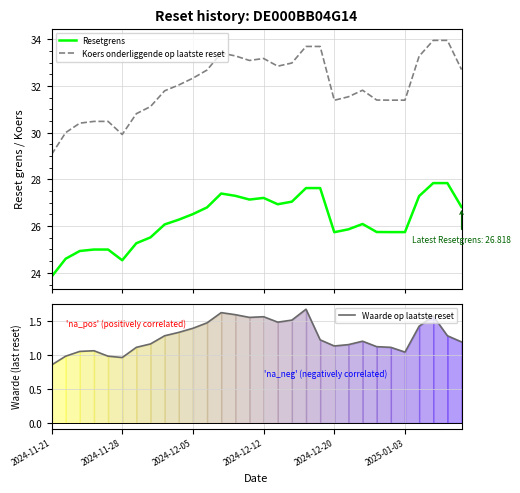

What position from the left is 18?

19